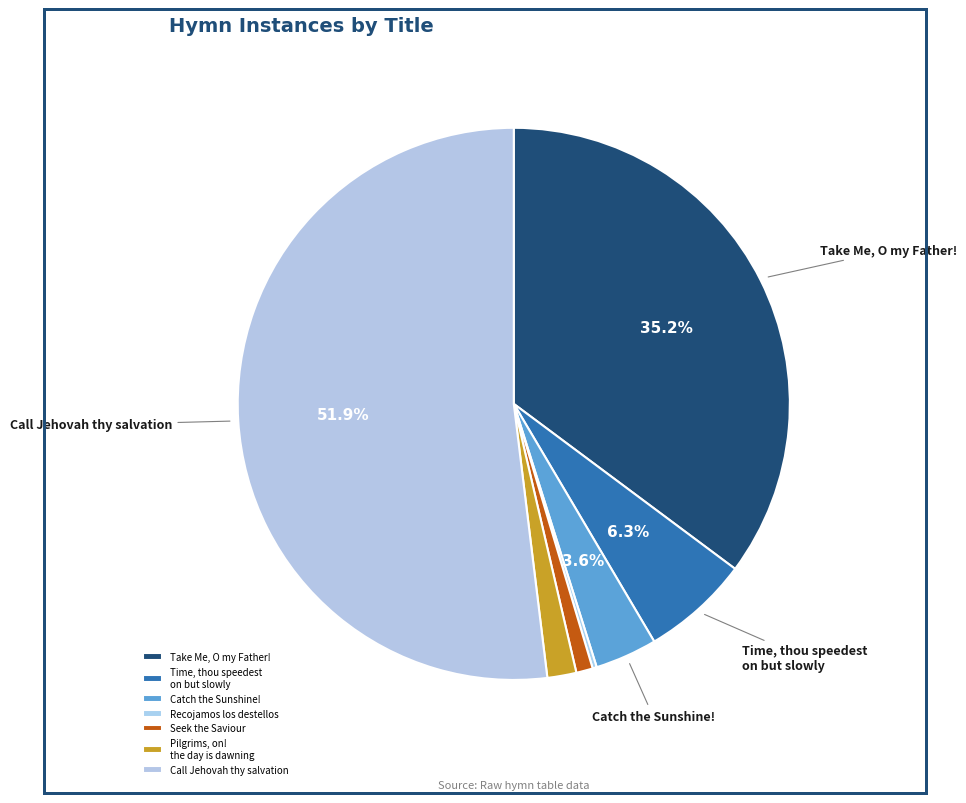

To the nearest percent, what portion does Catch the Sunshine! represent?

4%